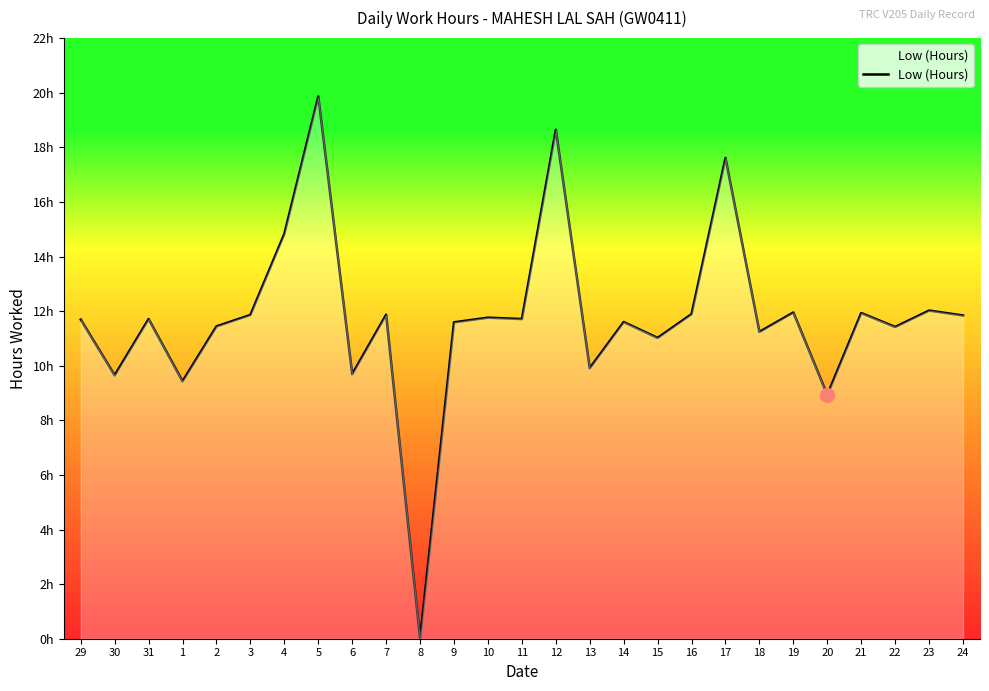

Is this an area chart (filled region under the line)?

Yes